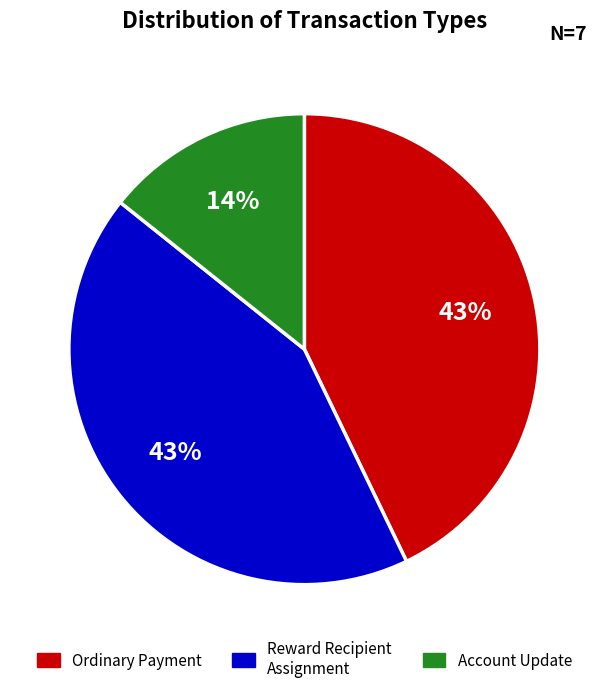

Is there a majority slice in this chart?

No